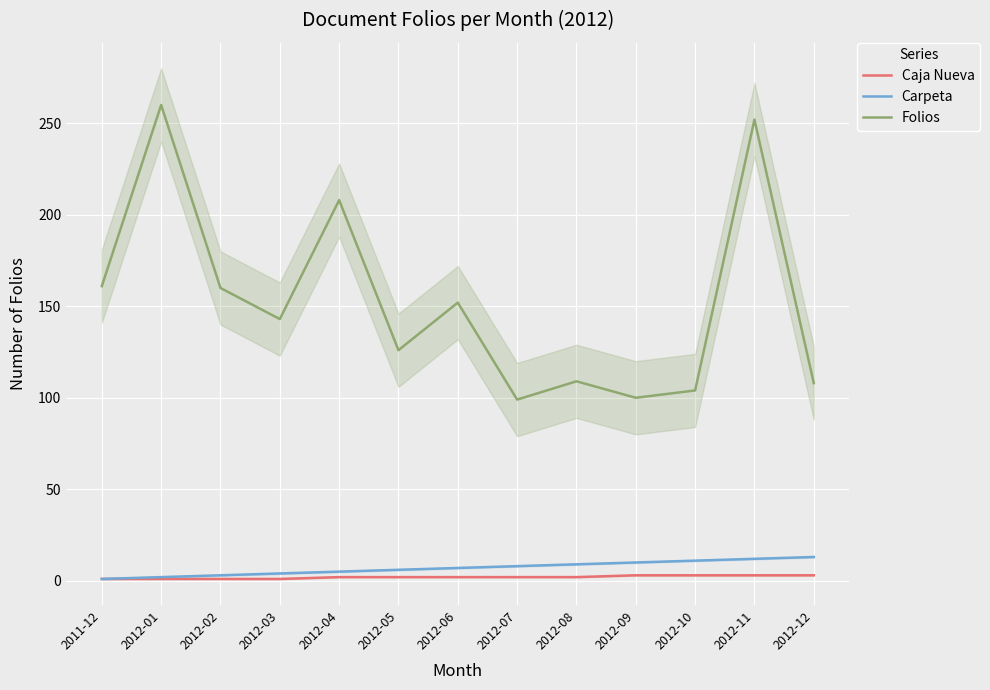

What are all the series names shown in the legend?

Caja Nueva, Carpeta, Folios